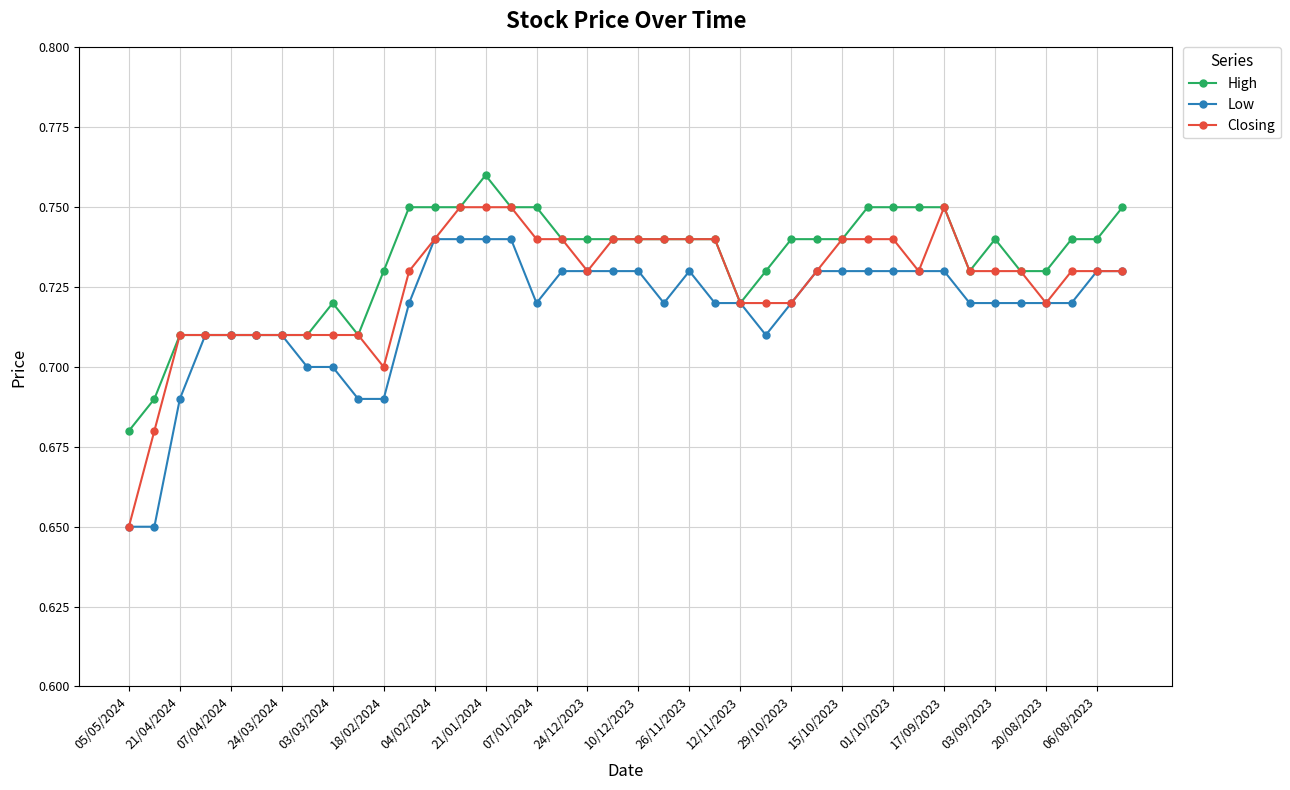

List the series in order of their peak value, highest first.

High, Closing, Low